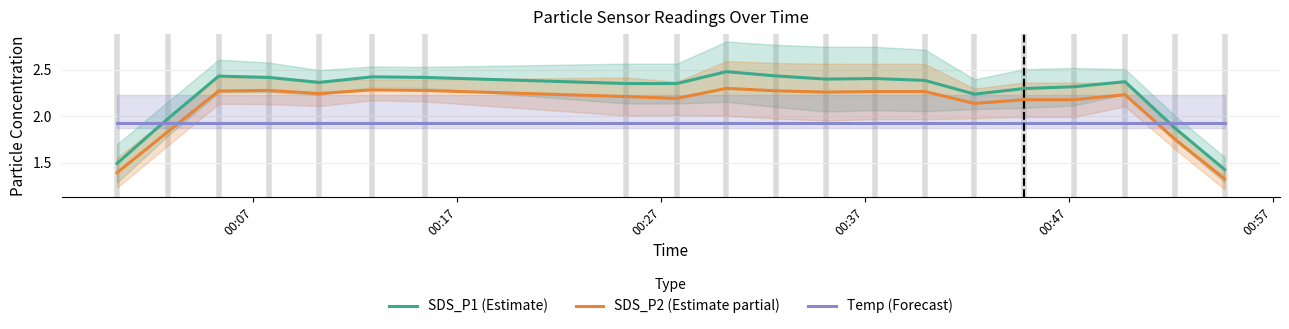

Which series ends up on top after the final intersection of Temp (Forecast) and SDS_P2 (Estimate partial)?

Temp (Forecast)